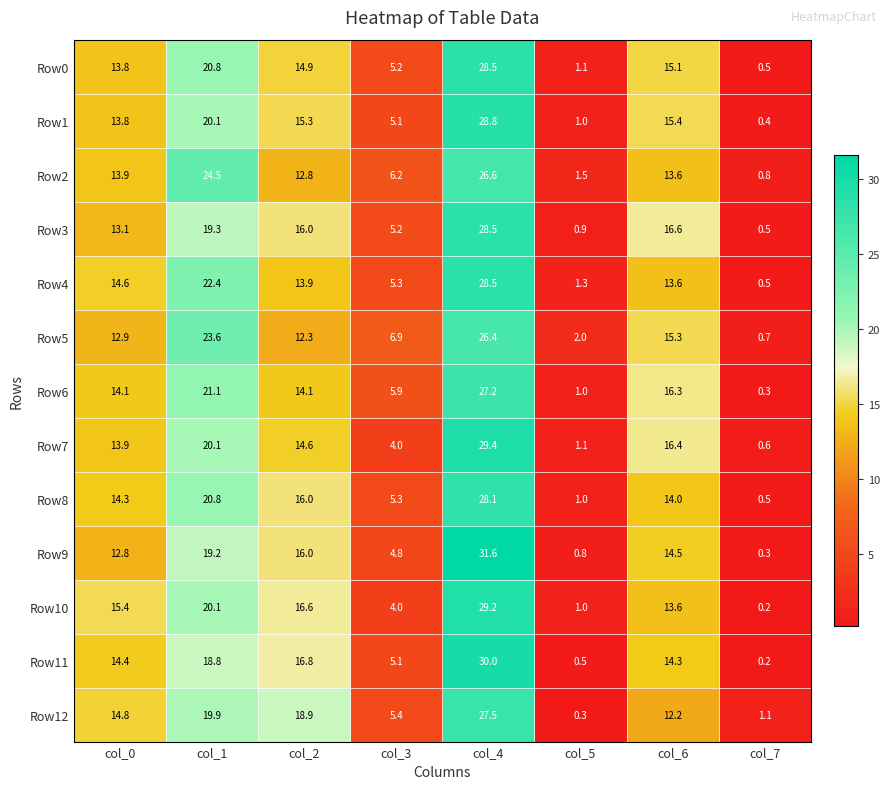

What is the total value across all series at col_2?

198.2